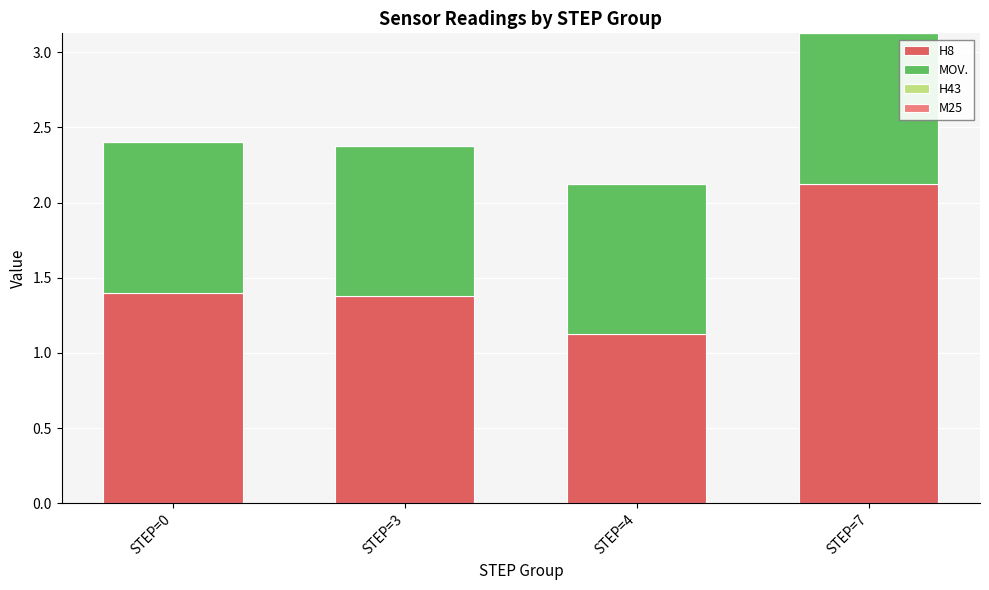

Reading left to right, what are the values for H8?

1.4	1.4	1.1	2.1